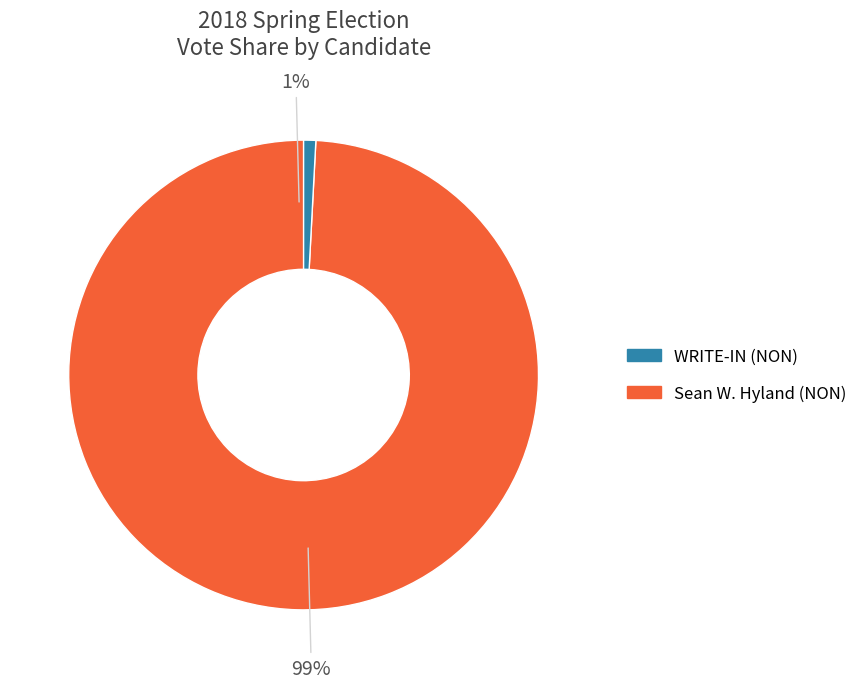

How much of the chart is everything except WRITE-IN (NON)?

98.9%